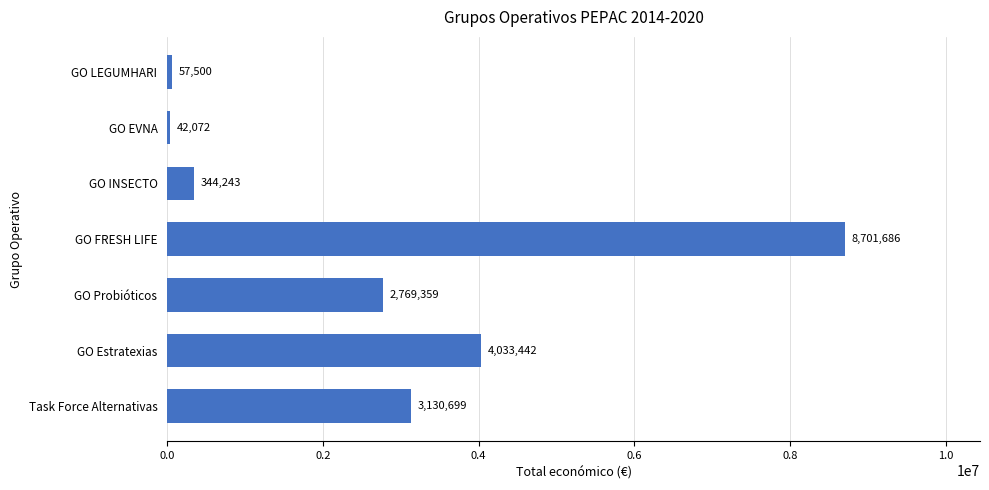

What value does the data have at Task Force Alternativas?

3130699